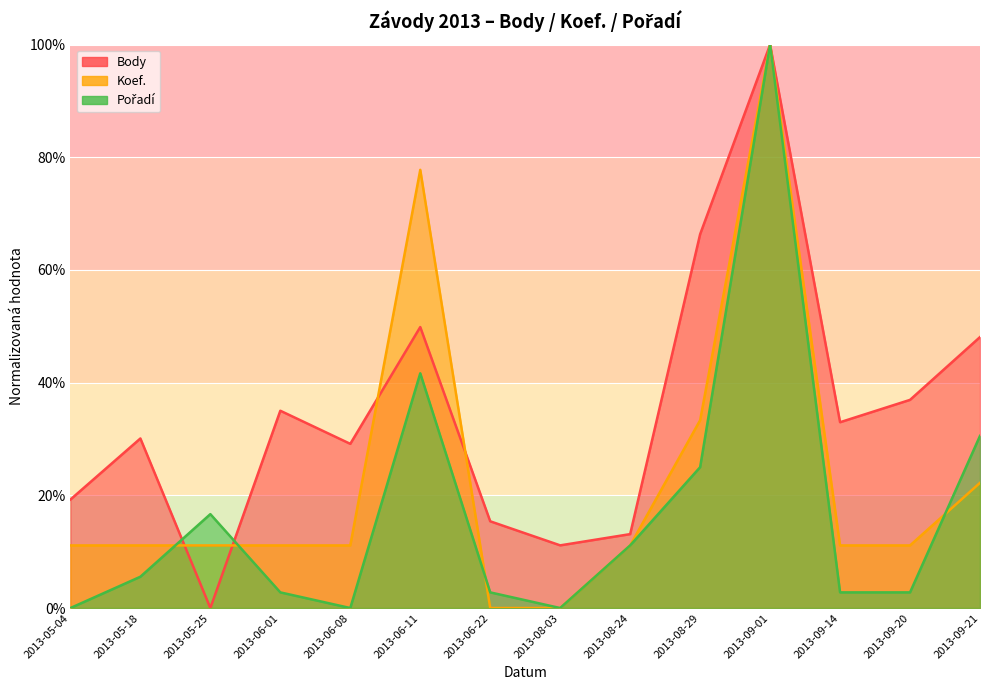

What is the difference between the maximum and minimum values in the Body series?

100.0